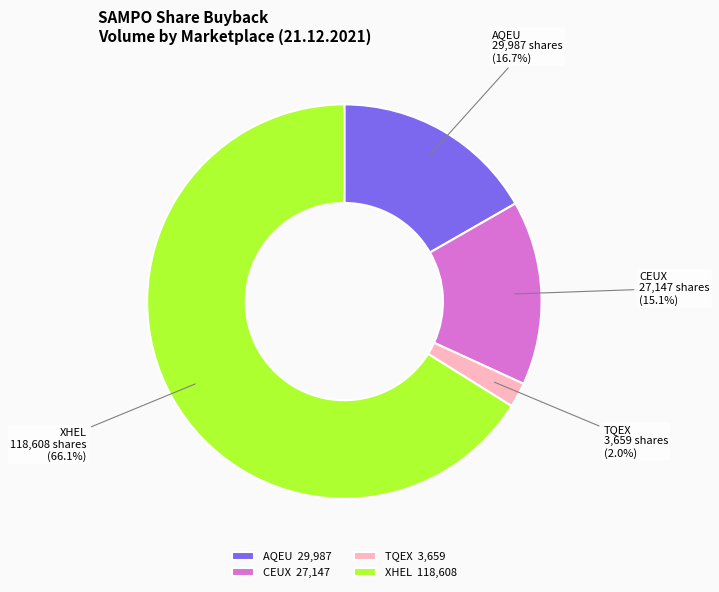

What is the smallest slice in the pie chart?

TQEX